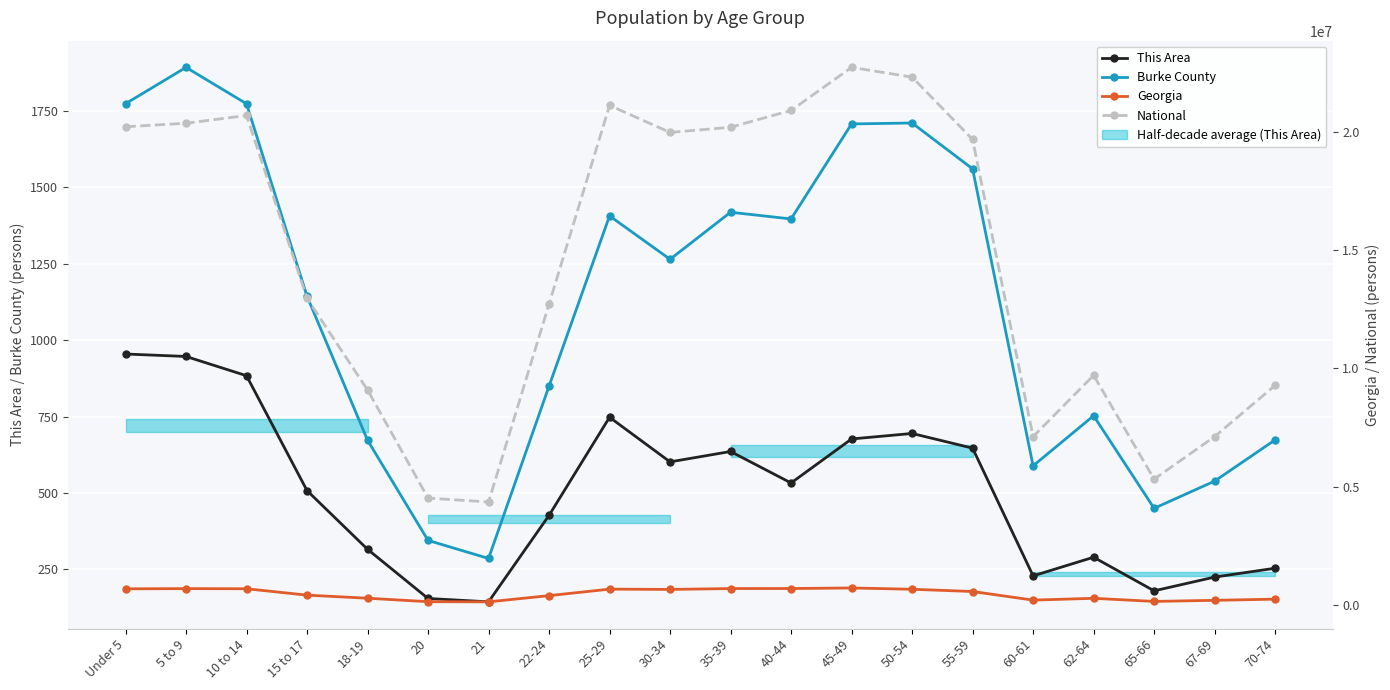

Rank the categories by National value from lowest to highest.

21, 20, 65-66, 60-61, 67-69, 18-19, 70-74, 62-64, 22-24, 15 to 17, 55-59, 30-34, 35-39, Under 5, 5 to 9, 10 to 14, 40-44, 25-29, 50-54, 45-49